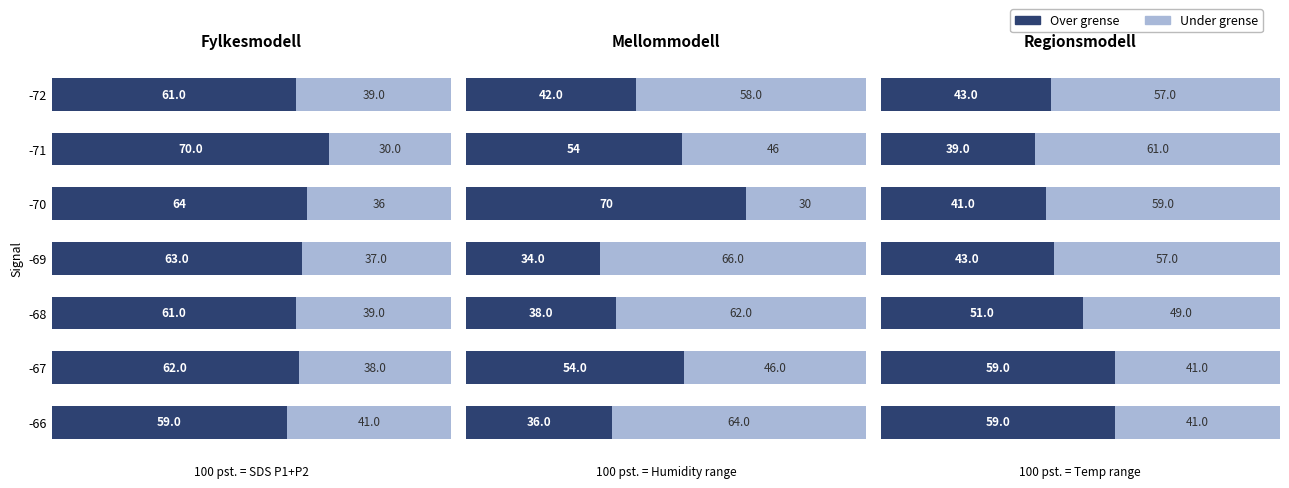

How many groups of bars are there?

7